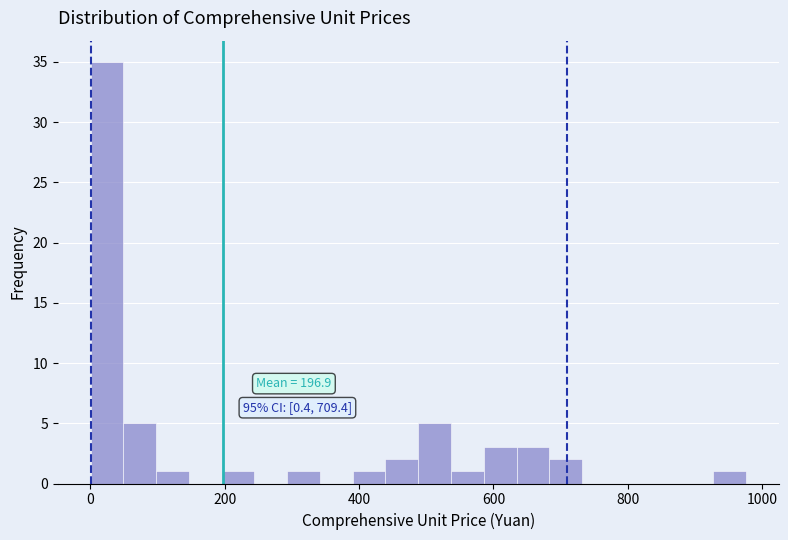

Read against the x-axis, roughly where is the centre of the tallest bar?

20